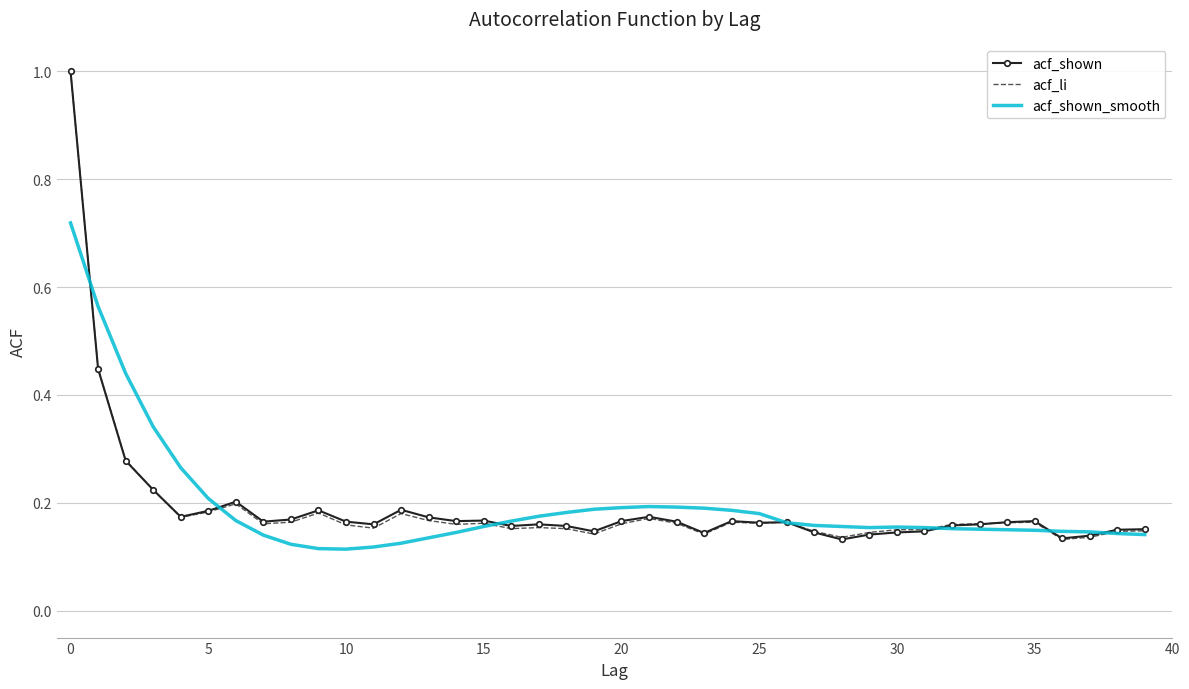

How many acf_shown_smooth values are between 0 and 1?

40